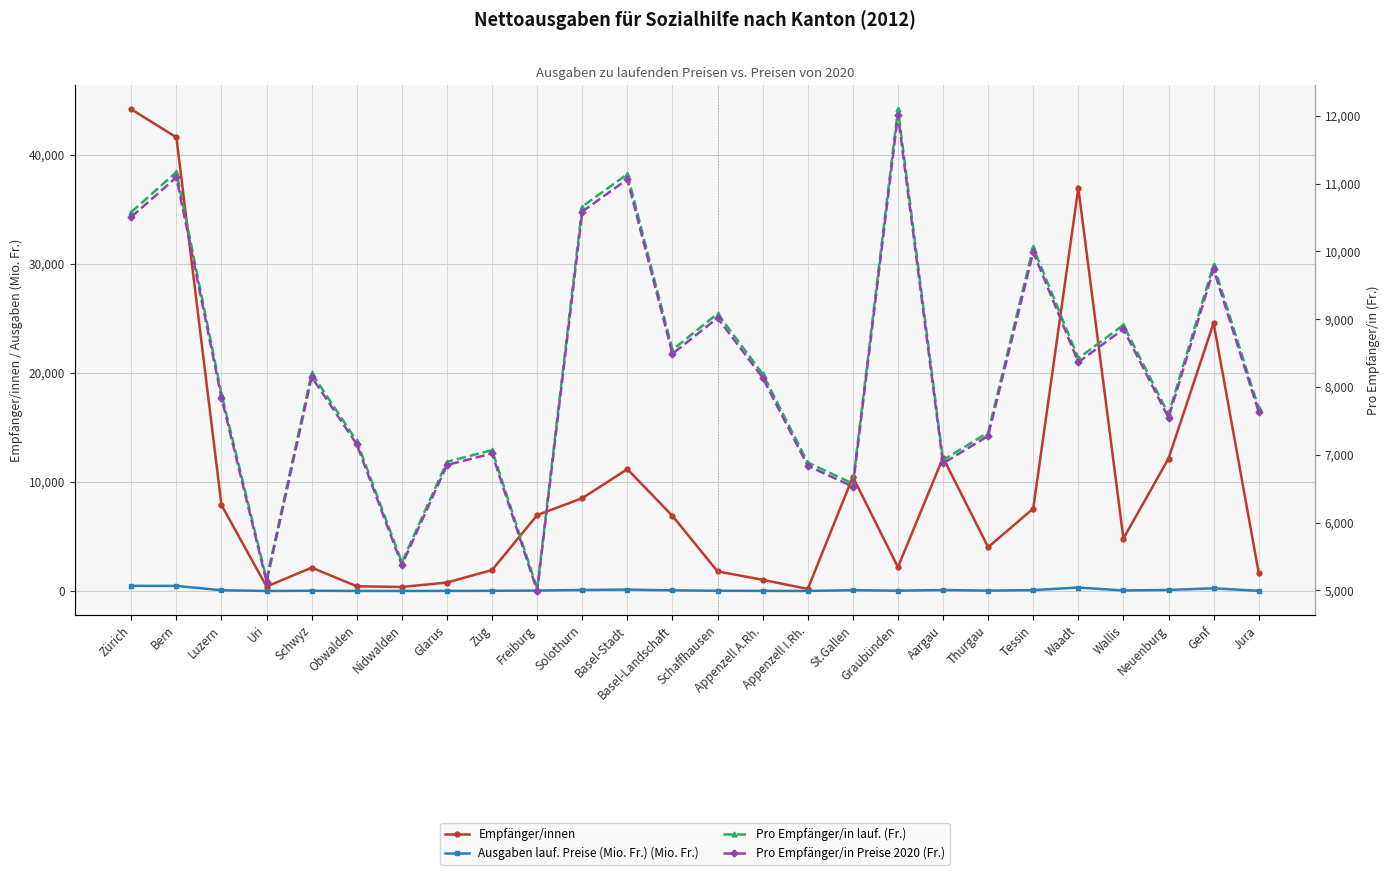

What is the highest value of the Pro Empfänger/in Preise 2020 (Fr.) series?

12014.0